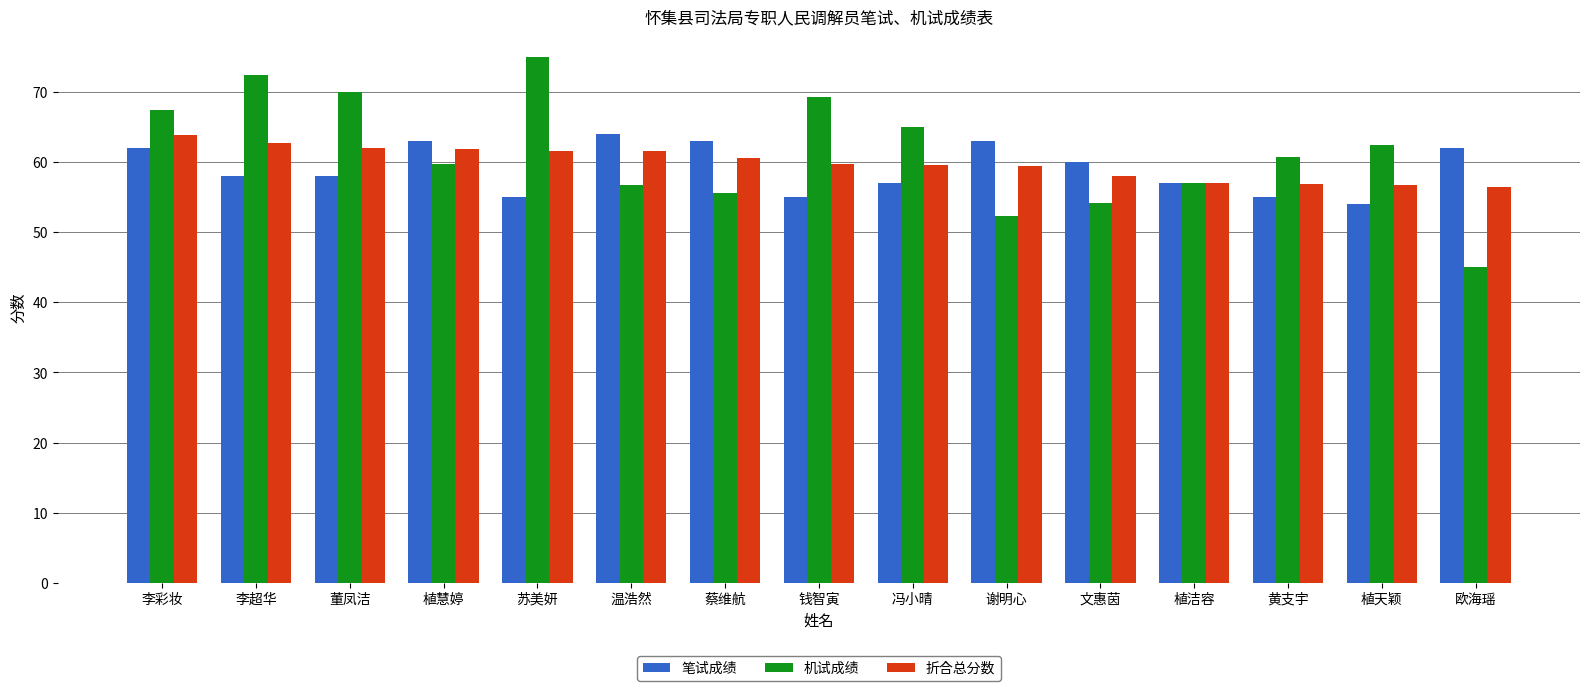

True or false: 笔试成绩 has a value of 26.8 at 文惠茵.

False